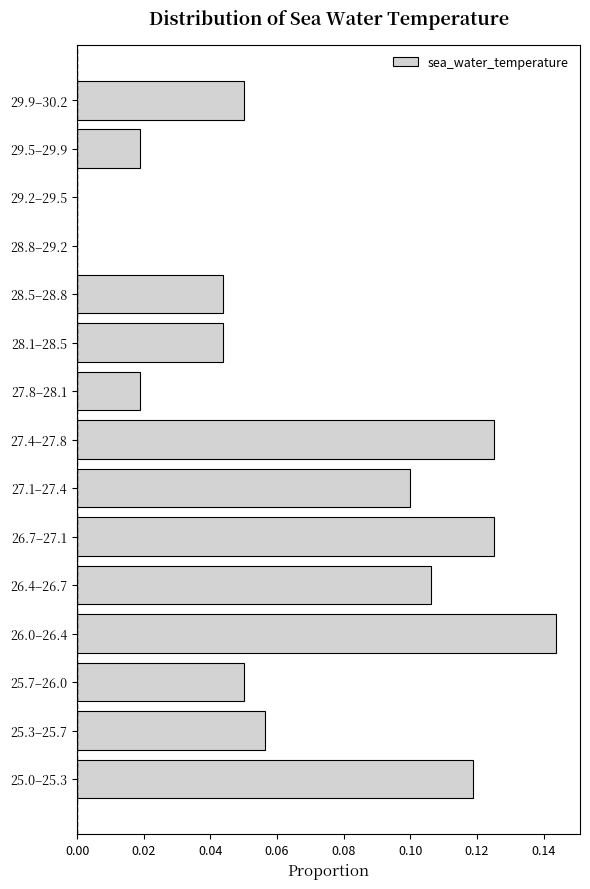

Between 25.3–25.7 and 27.8–28.1, which is larger?

25.3–25.7